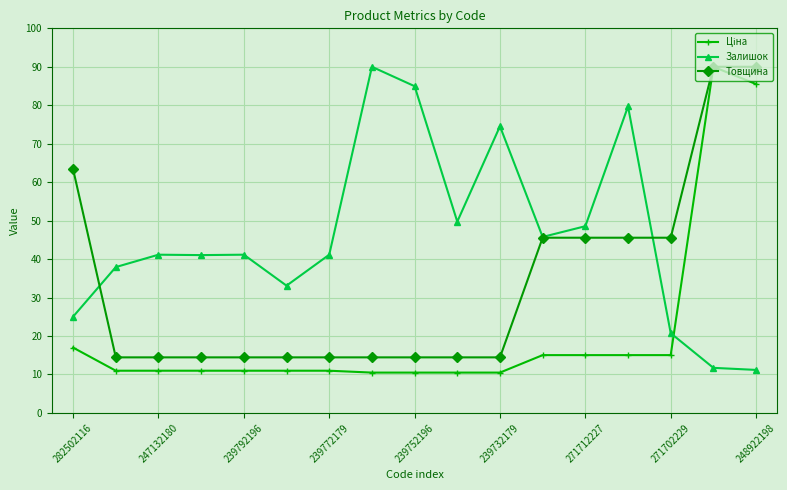

What is the greatest value displayed?

90.0